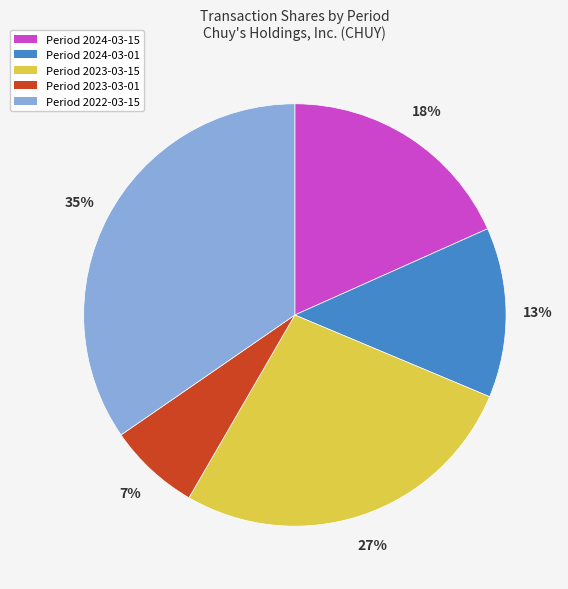

To the nearest percent, what is the difference between the largest and smallest slice percentages?

28%